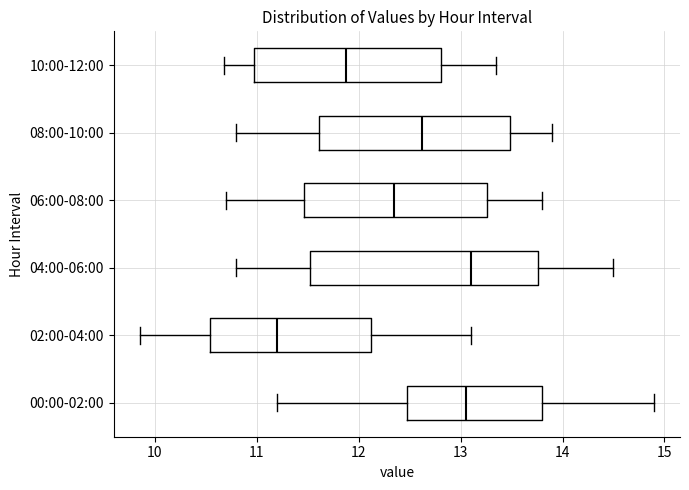

Comparing the boxes themselves (not the whiskers), which one is the widest?

04:00-06:00